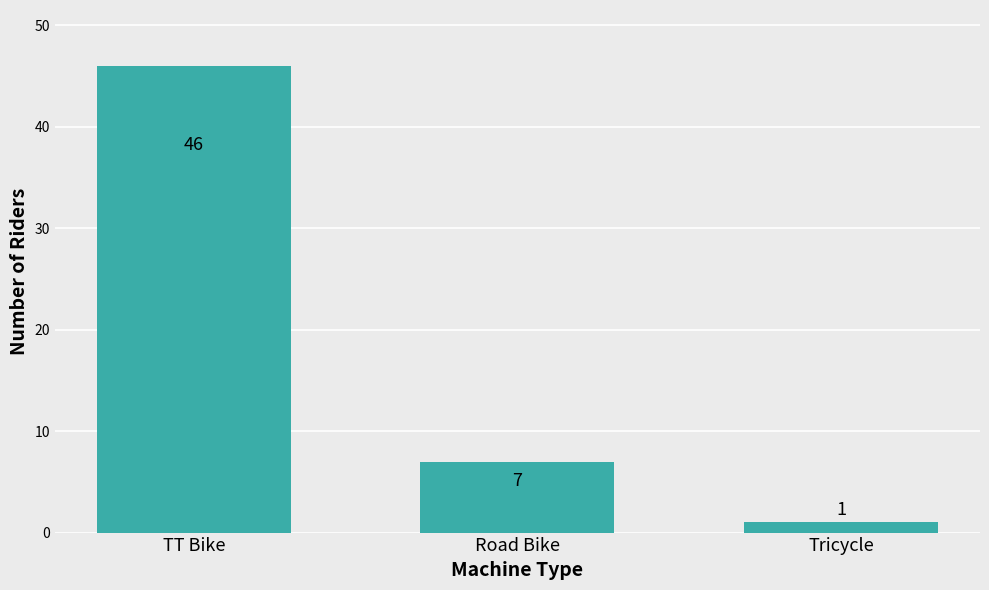

What is the change in value from TT Bike to Tricycle?

-45